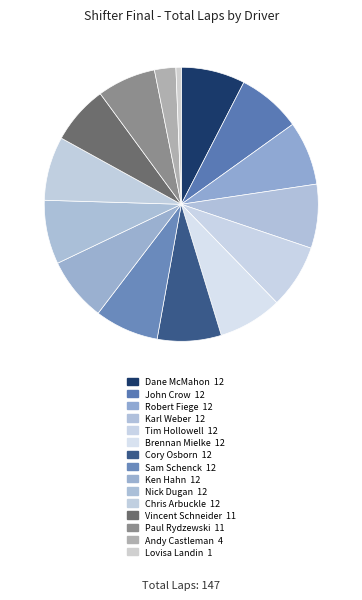

Which category has the smallest portion of the pie?

Lovisa Landin